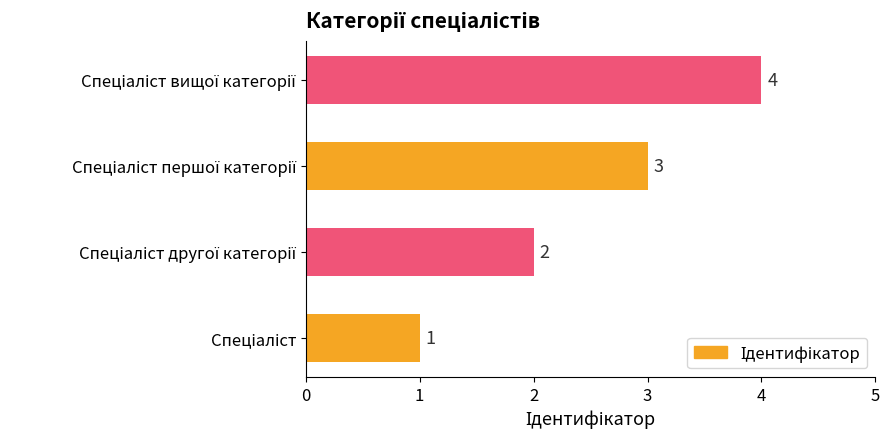

What is the greatest value displayed?

4